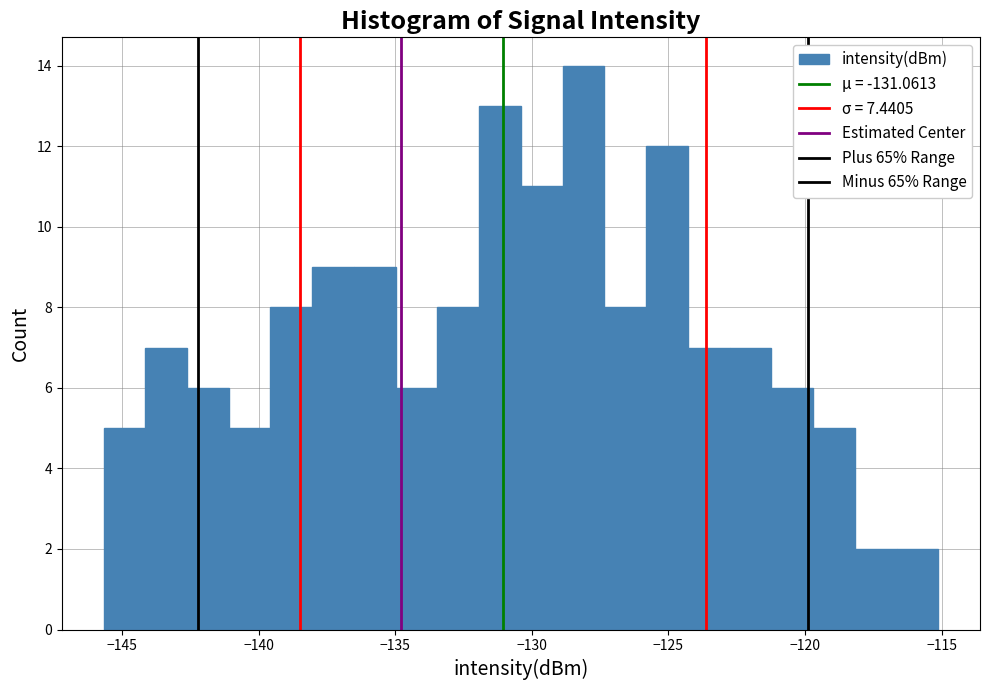

Around what value on the x-axis is the tallest bar? Give the approximate position of its centre, as read against the axis.

-128.0